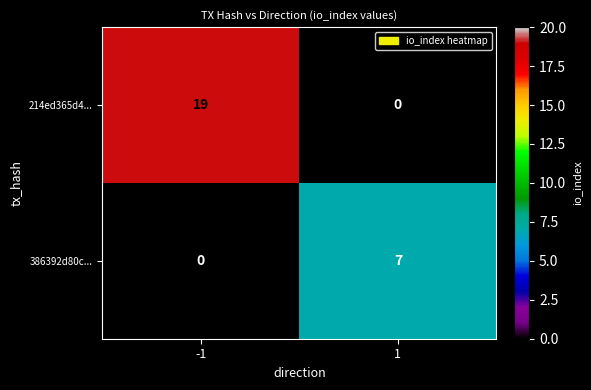

What is the spread (max minus min) of values at -1?

19